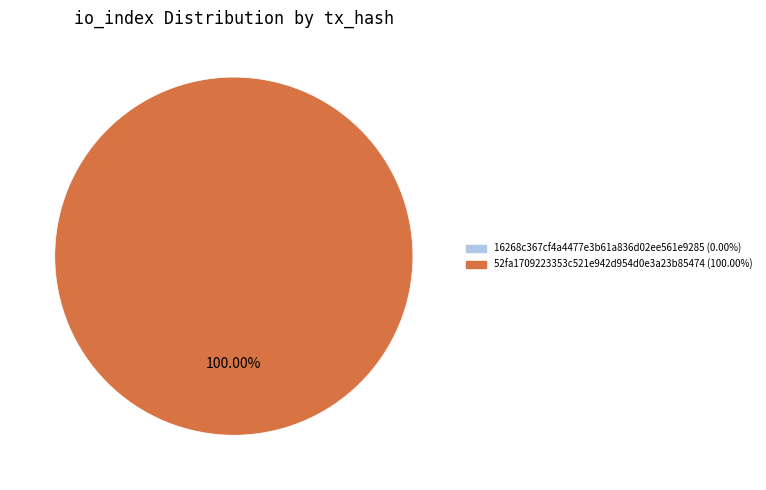

How many segments does this pie chart have?

1